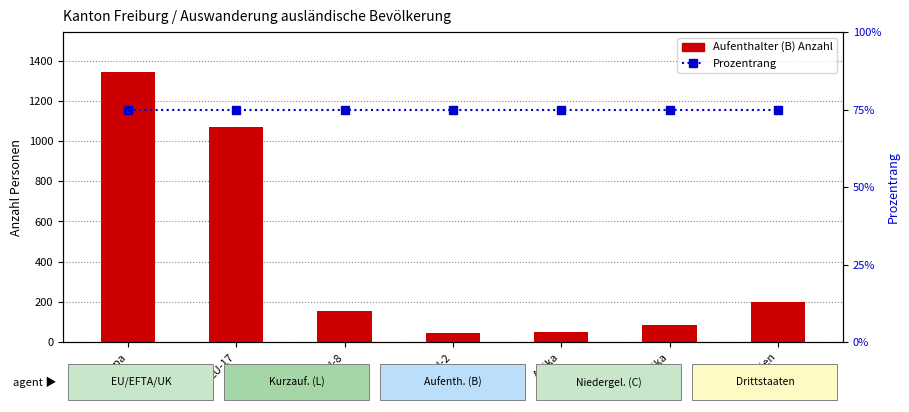

At EU-8, list the series in order from smallest to largest.

Prozentrang, Aufenthalter (B) Anzahl